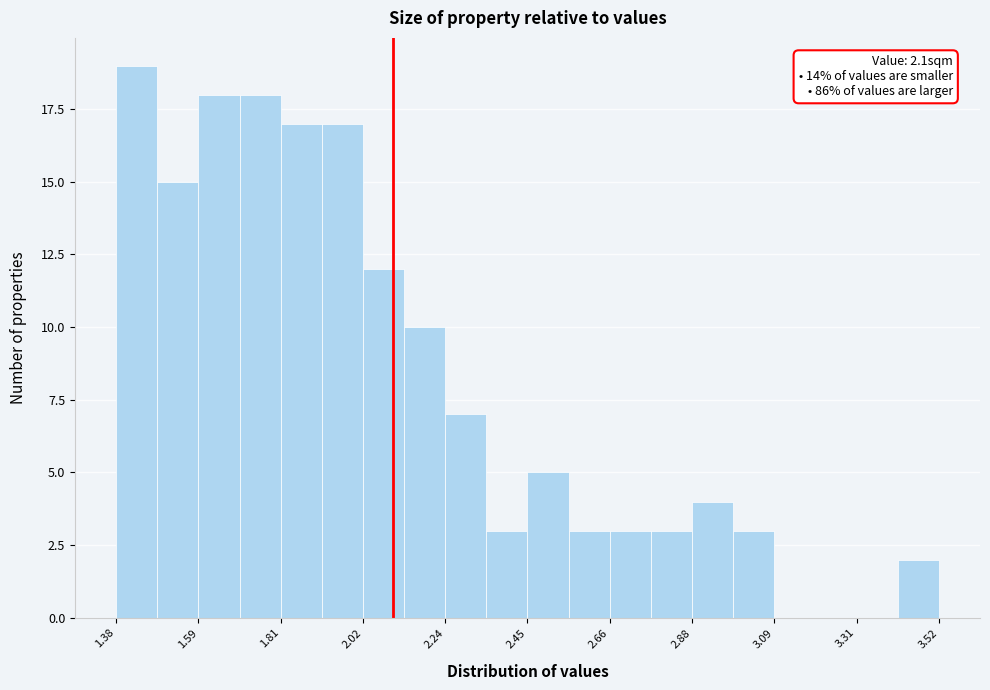

Read against the x-axis, roughly where is the centre of the tallest bar?

1.45